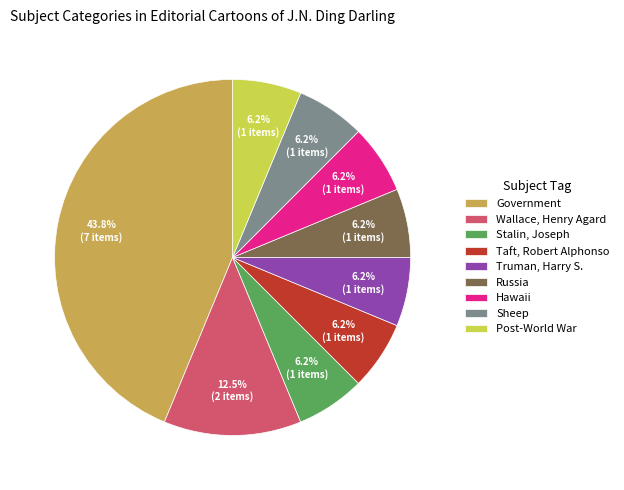

Is there a majority slice in this chart?

No